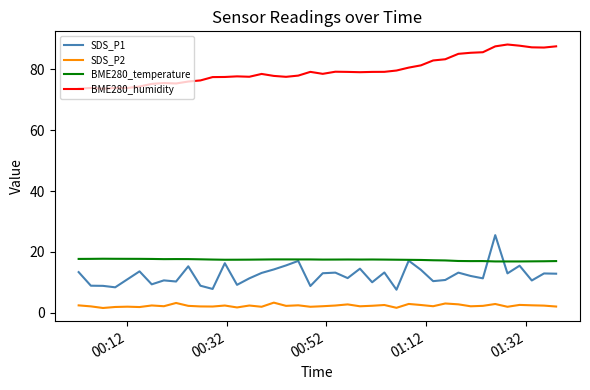

Which series has the largest total across all categories?

BME280_humidity